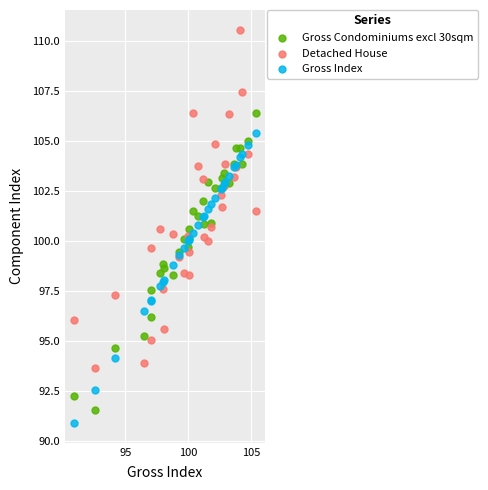

Which series has the widest spread of Y values?

Detached House